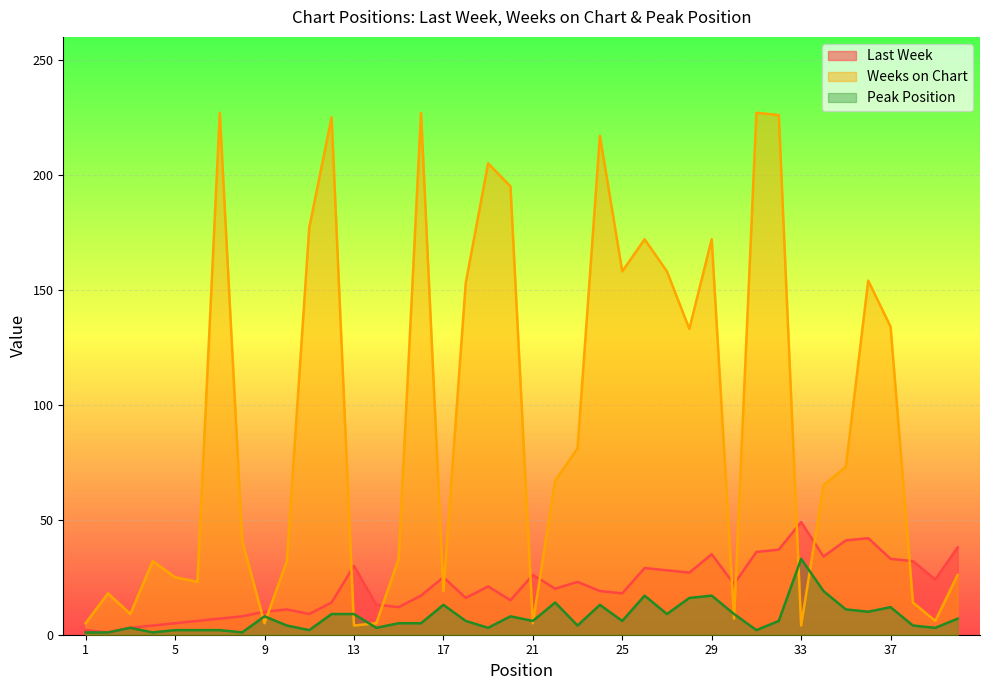

At which label does Peak Position reach its peak?

33